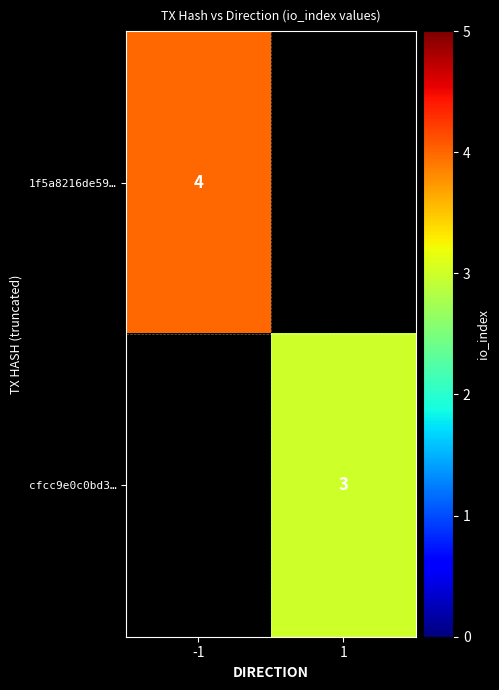

The value of 1f5a8216de59… at -1 is 3. True or false?

False